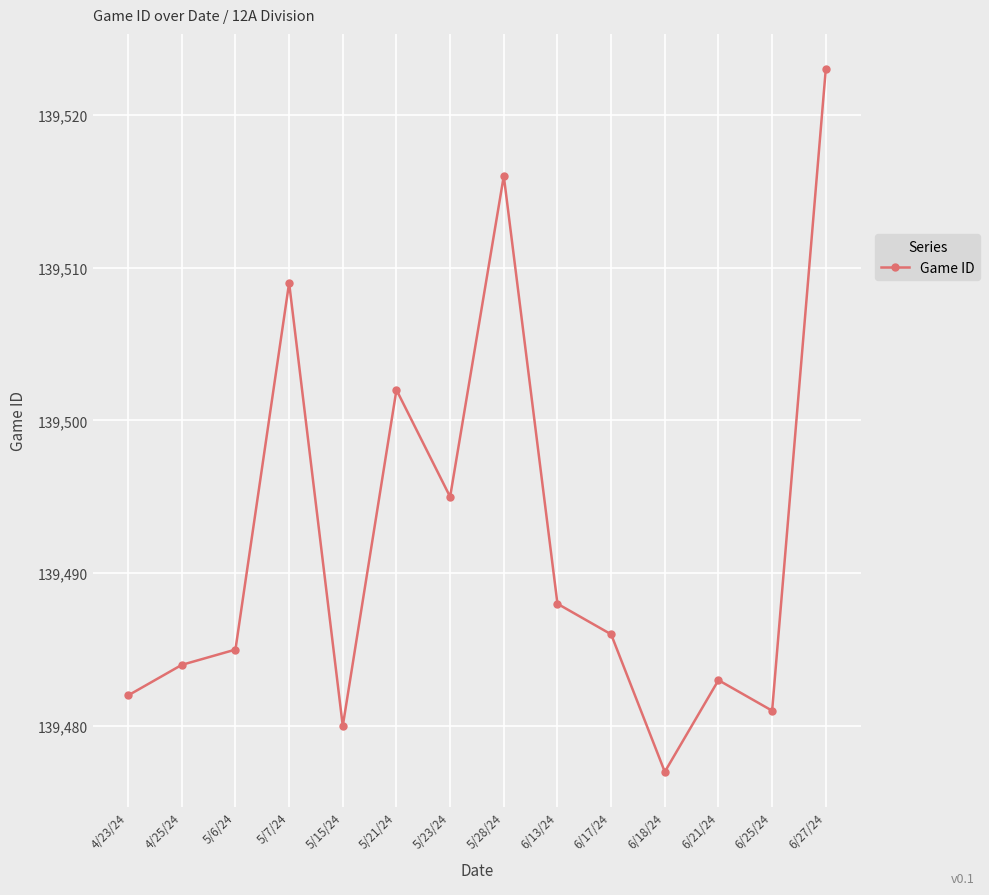

What is the smallest value displayed?

139477